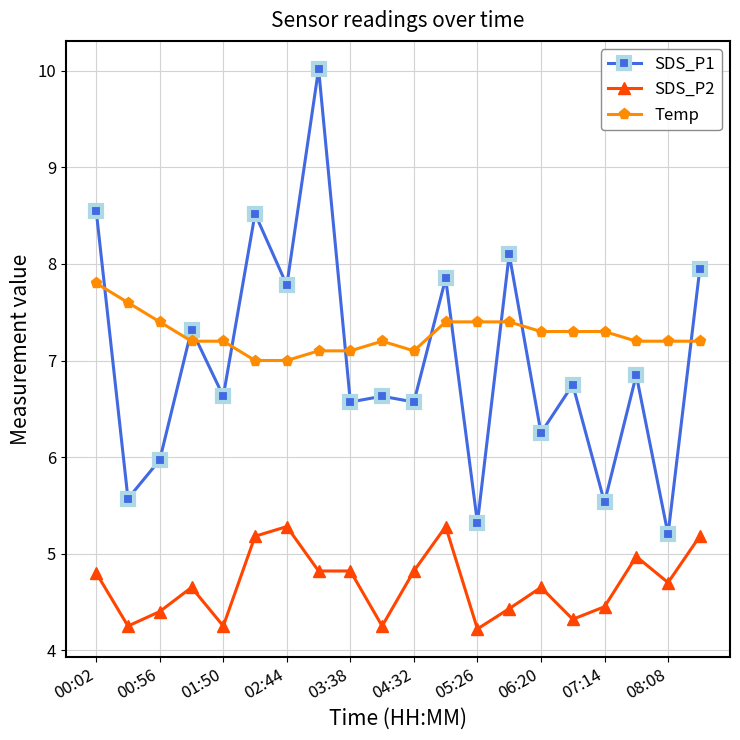

List the series in order of their peak value, lowest first.

SDS_P2, Temp, SDS_P1